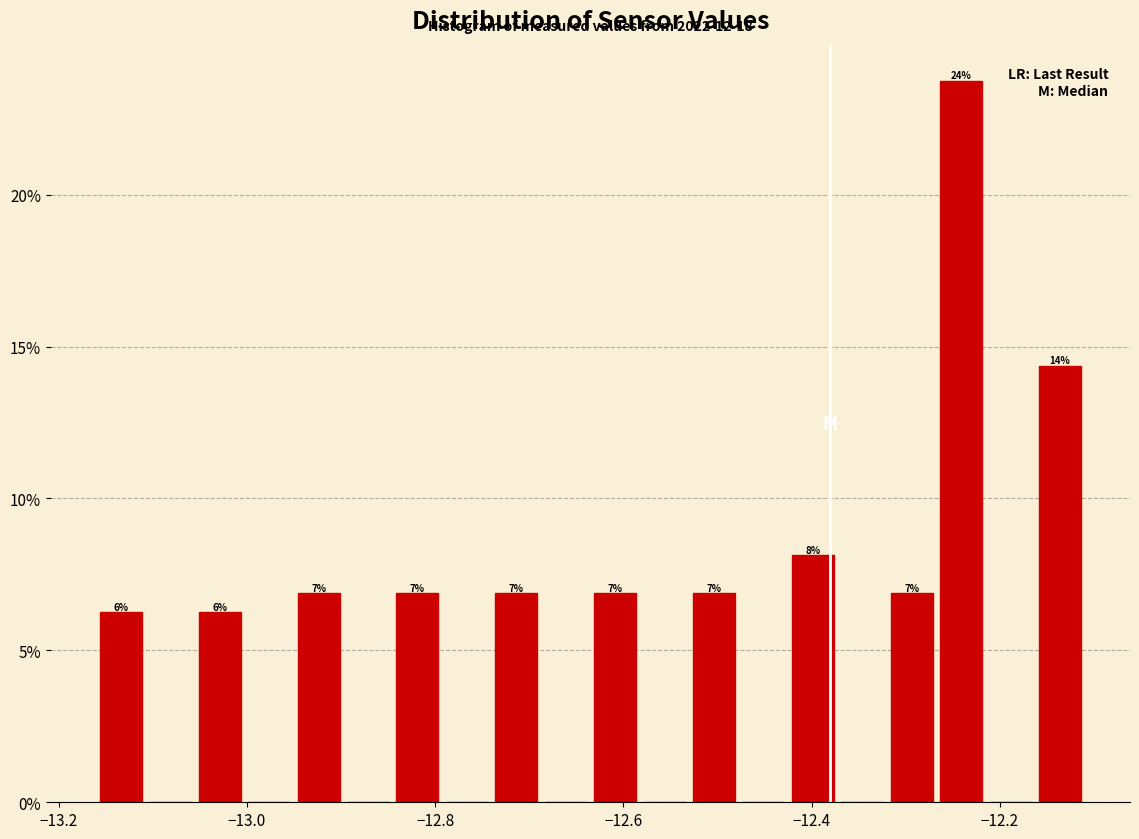

Read against the x-axis, roughly where is the centre of the tallest bar?

-12.24